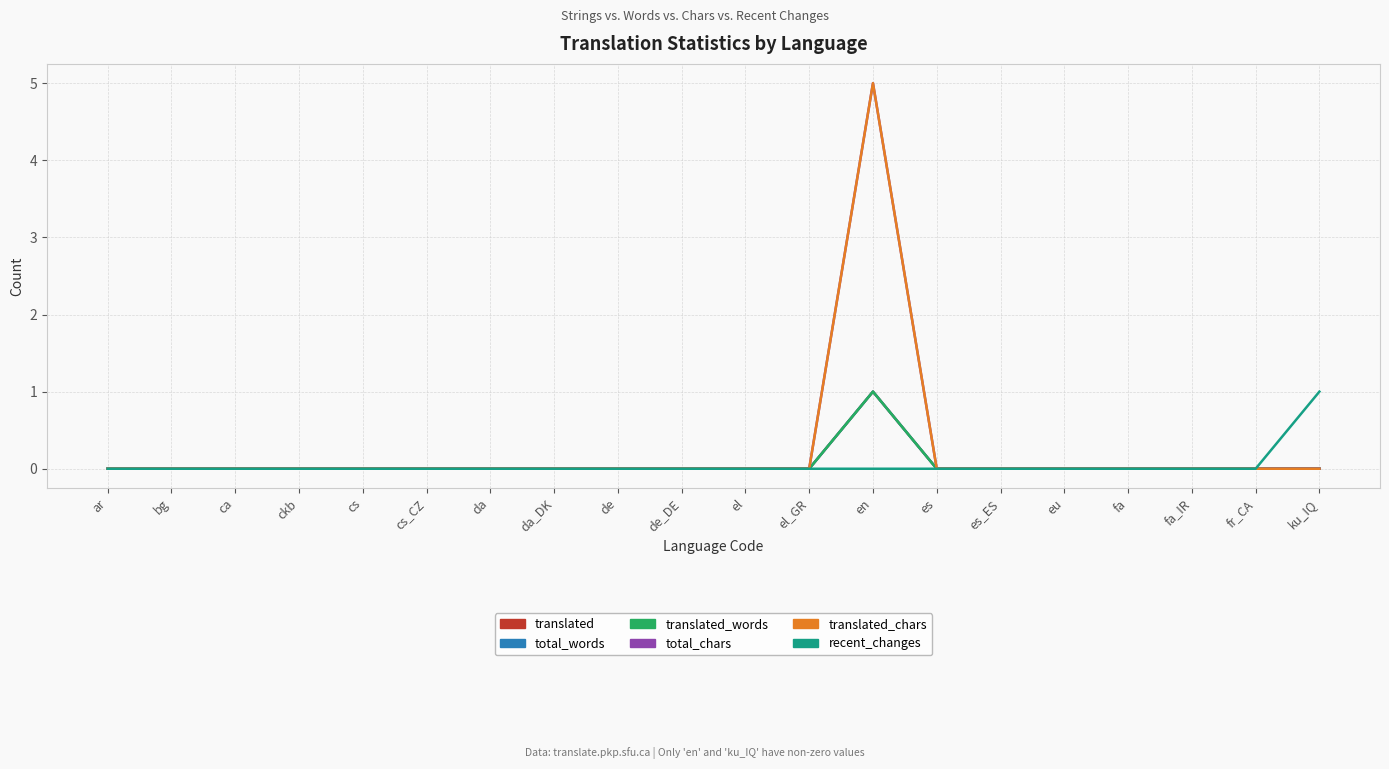

Rank the categories by total_chars value from highest to lowest.

en, ar, bg, ca, ckb, cs, cs_CZ, da, da_DK, de, de_DE, el, el_GR, es, es_ES, eu, fa, fa_IR, fr_CA, ku_IQ